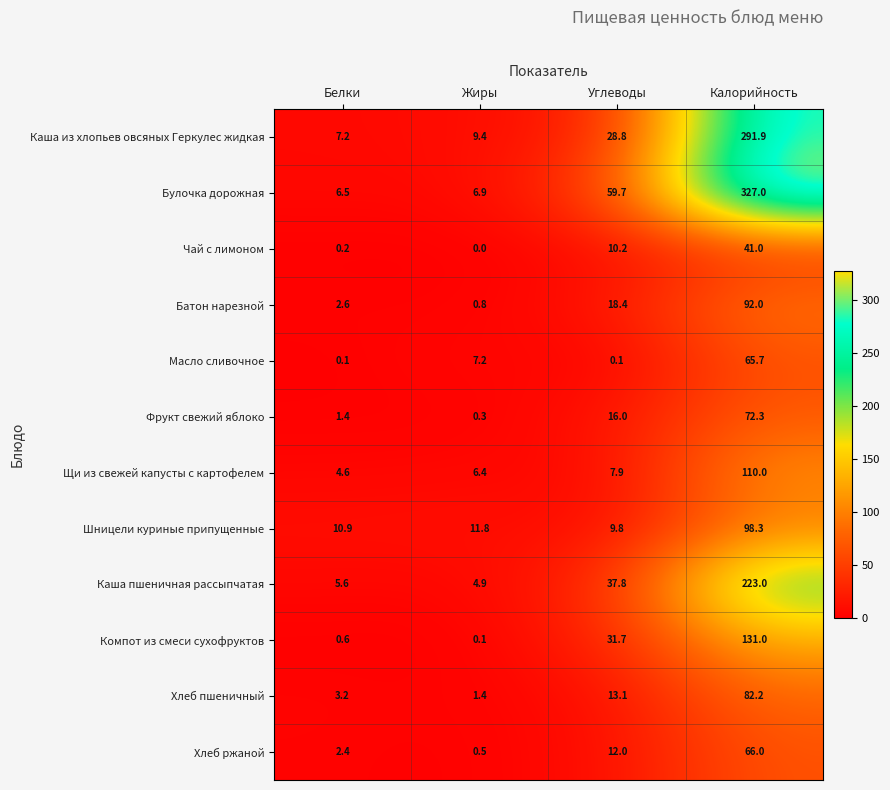

Is it true that Булочка дорожная equals 6.5 at Белки?

True